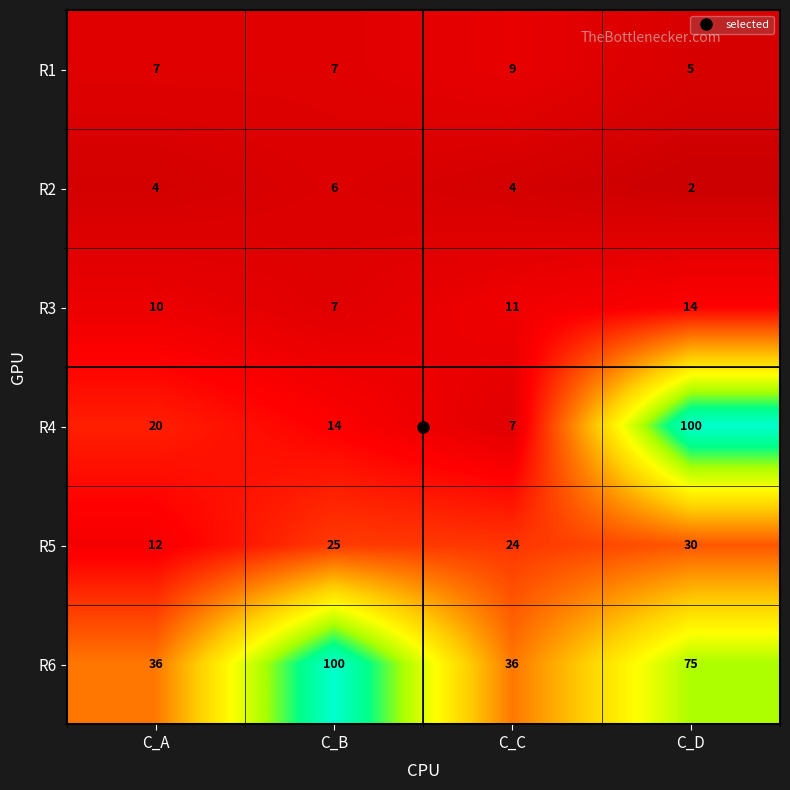

What is the sum of the R3 values at C_A and C_C?

21